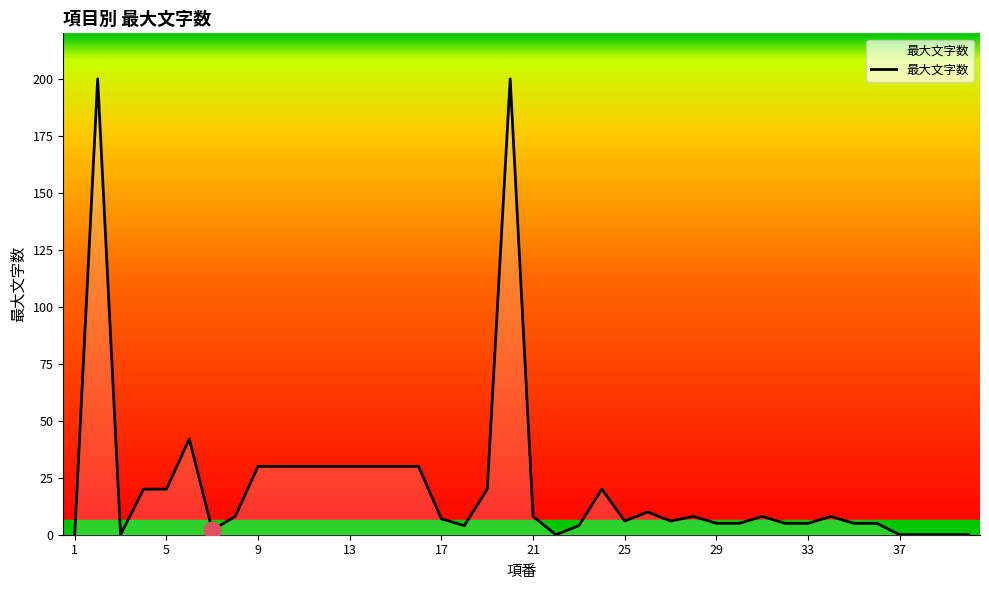

What is the maximum value shown in the chart?

200